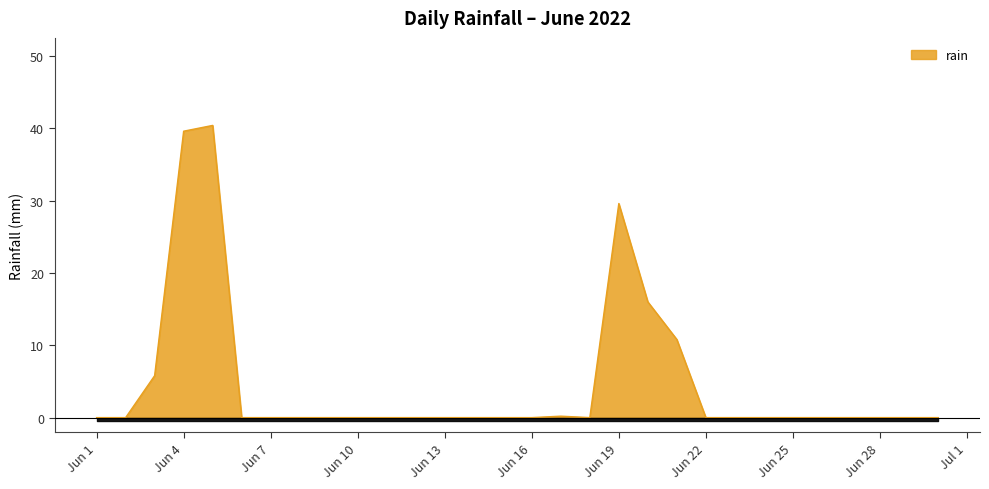

How many lines are shown in the chart?

1